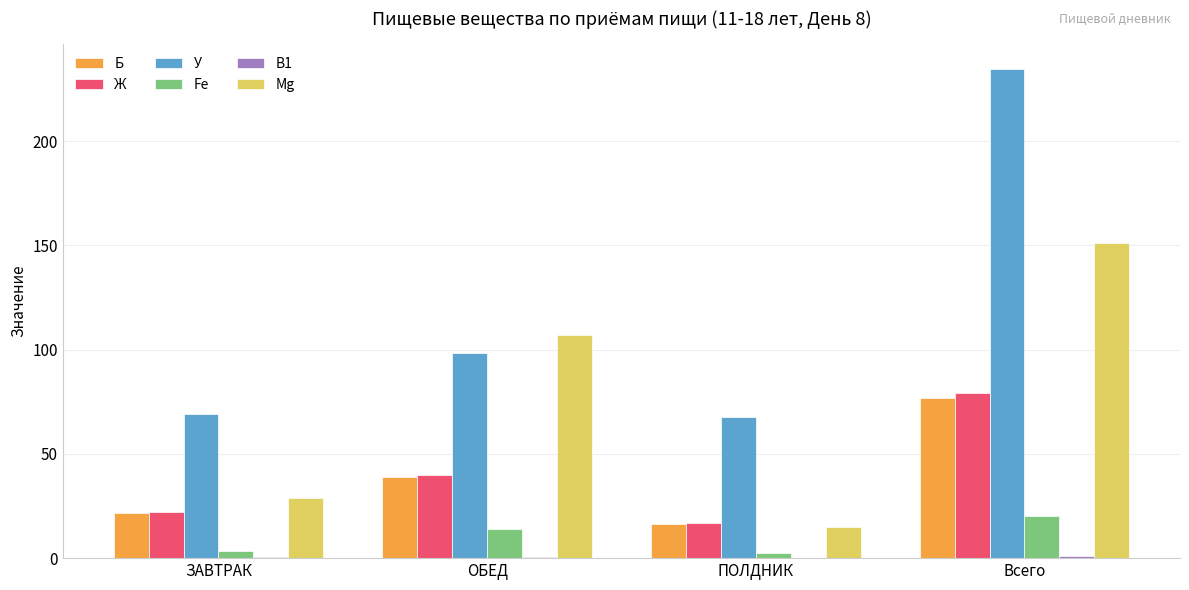

What is the approximate value of Ж at ОБЕД?

40.0